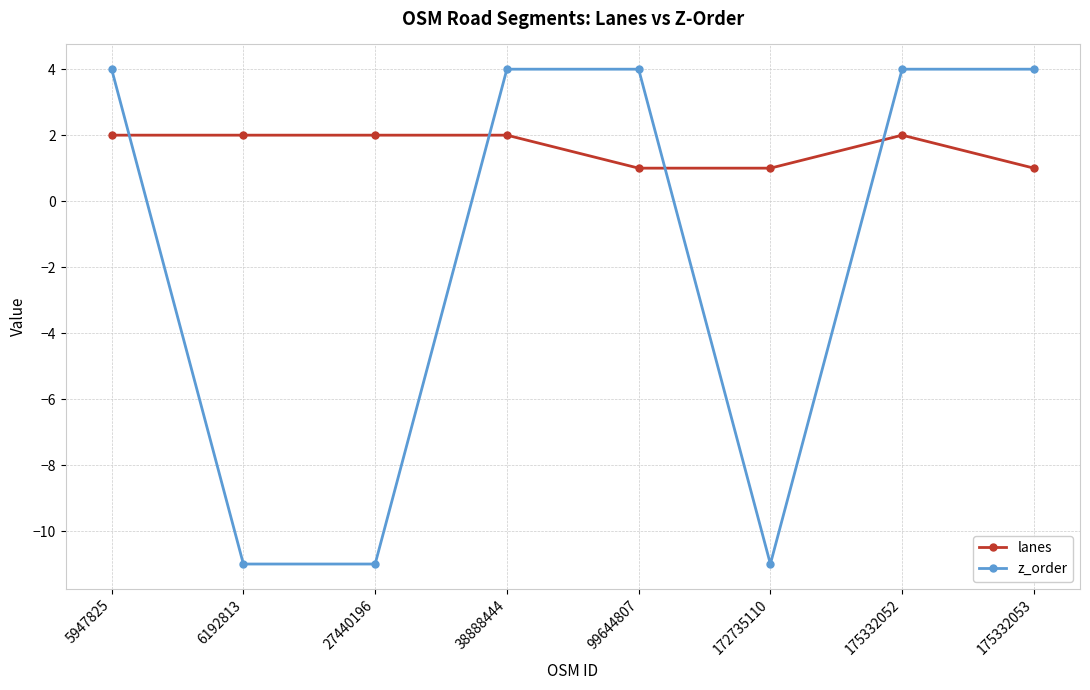

True or false: lanes has more than 0 points higher than both neighbors.

True